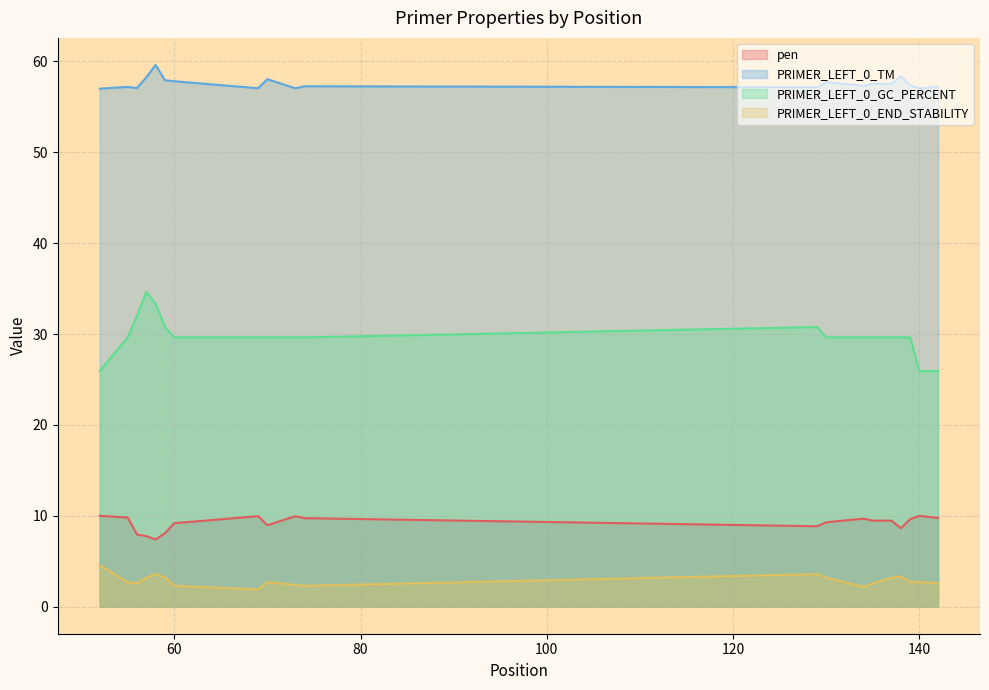

Which series has the largest total across all categories?

PRIMER_LEFT_0_TM